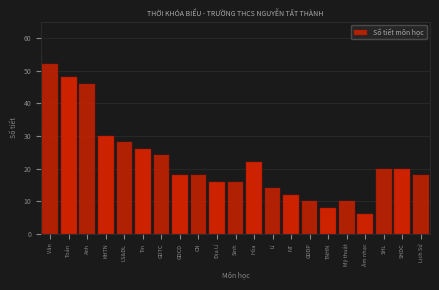

Reading right to left, what are all the values shown in this chart?

Lịch Sử=18	SHDC=20	SHL=20	Âm nhạc=6	Mỹ thuật=10	TNHN=8	GDDP=10	NT=12	Lí=14	Hóa=22	Sinh=16	Địa Lí=16	CN=18	GDCD=18	GDTC=24	Tin=26	LS&ĐL=28	KHTN=30	Anh=46	Toán=48	Văn=52